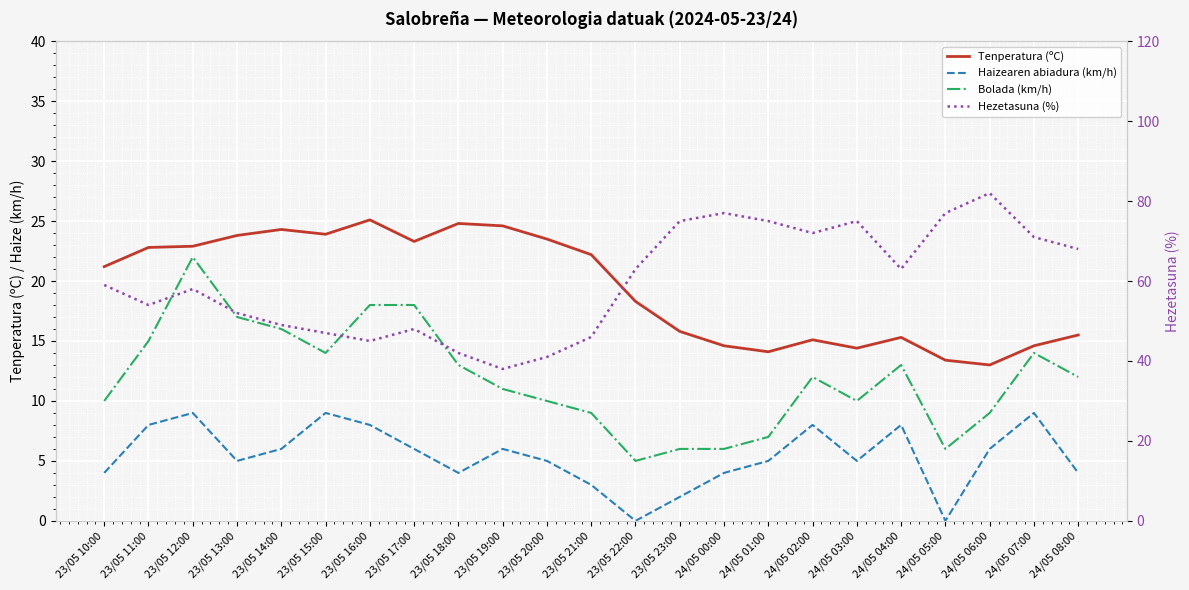

In Bolada (km/h), how many points are lower than both neighbors (excluding endpoints)?

4